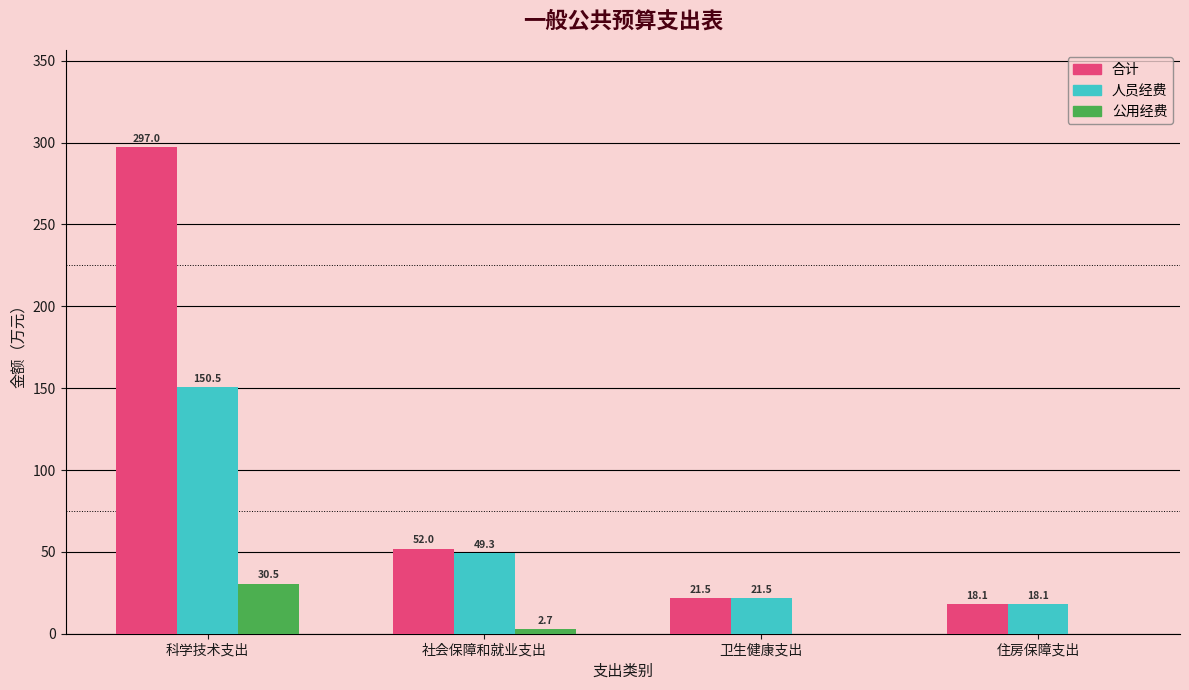

Where is 人员经费 nearest to the value 84?

社会保障和就业支出